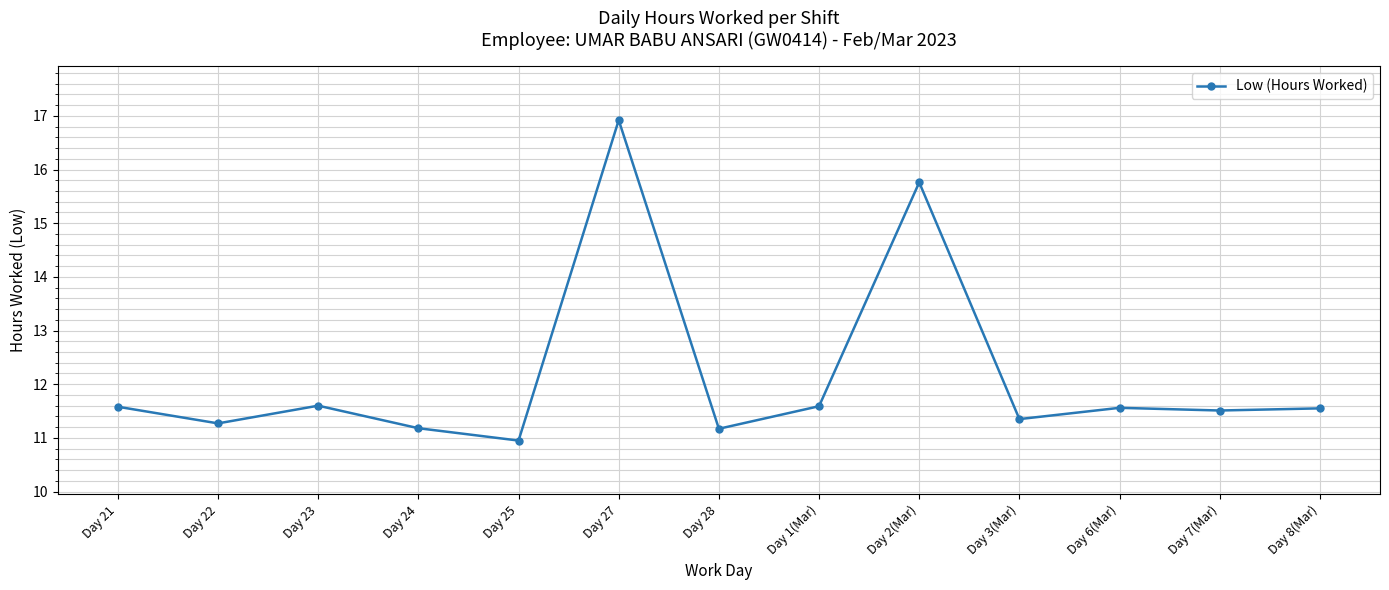

What is the ratio of the value at Day 28 to the value at Day 2(Mar)?

0.7